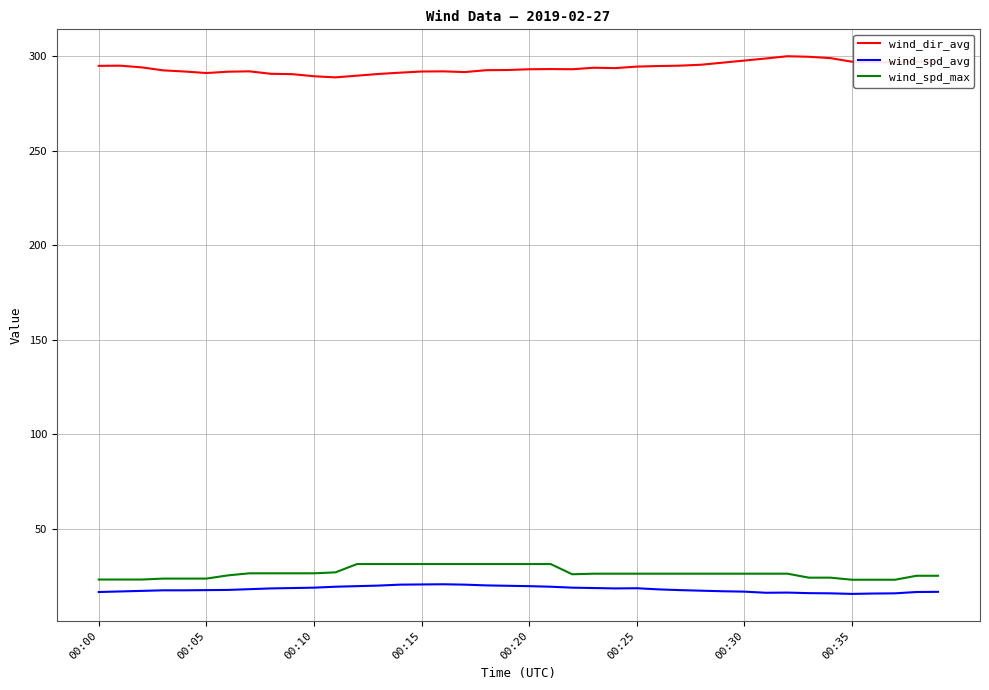

Which series has the largest total across all categories?

wind_dir_avg